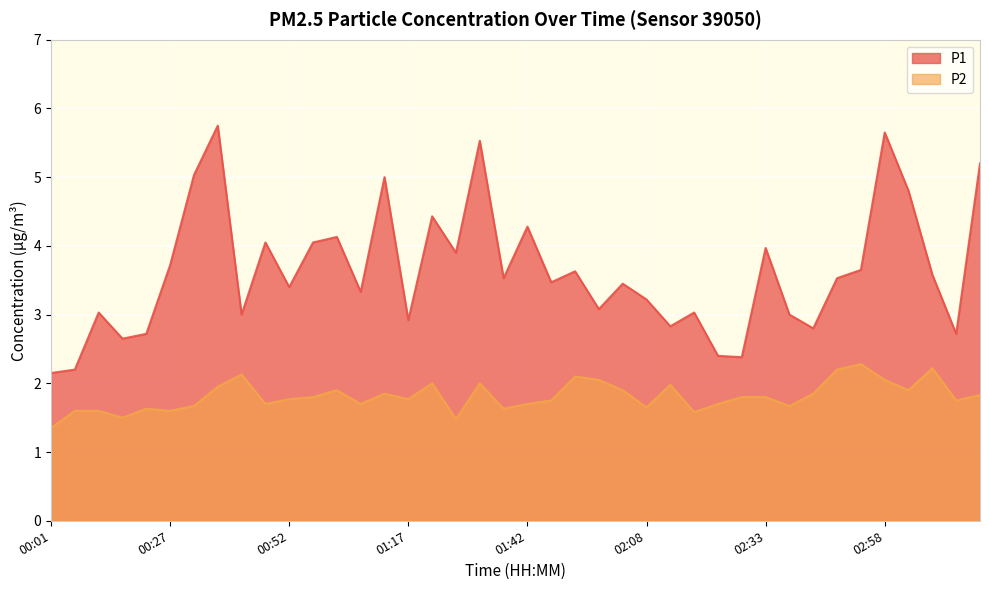

What is the sum of all P2 values?

72.4